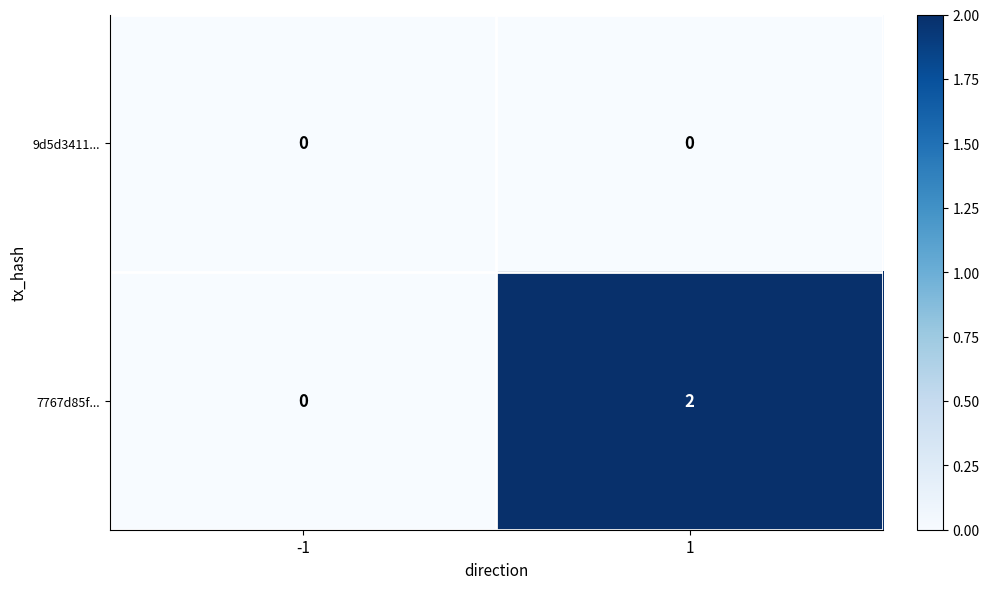

The value of 9d5d3411... at 1 is 0. True or false?

True